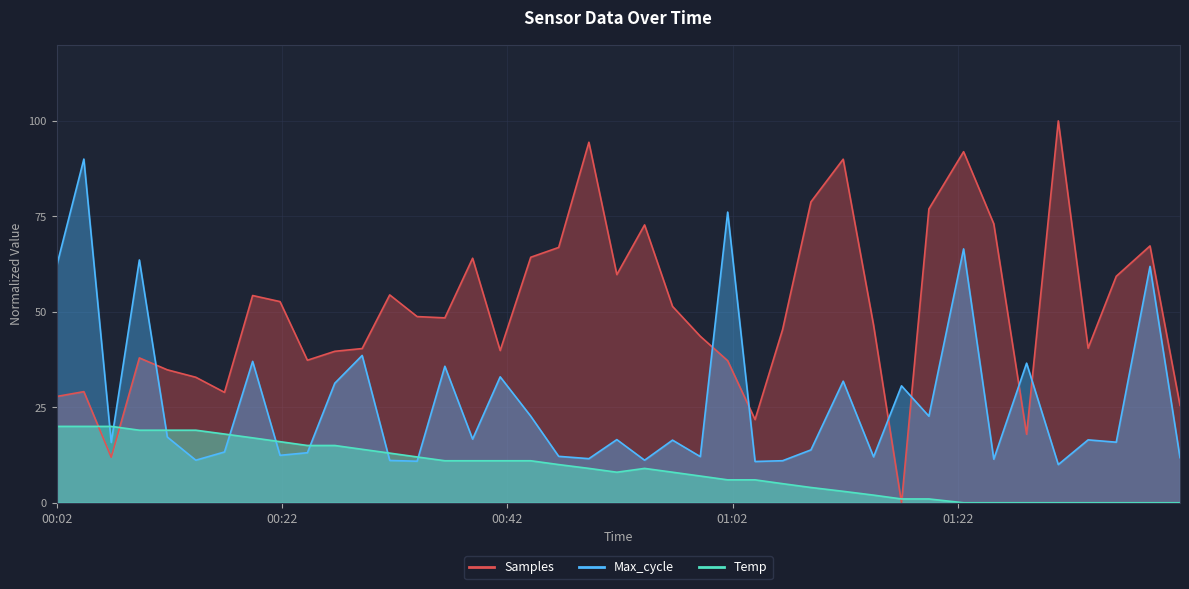

True or false: Max_cycle has more than 2 points higher than both neighbors.

True